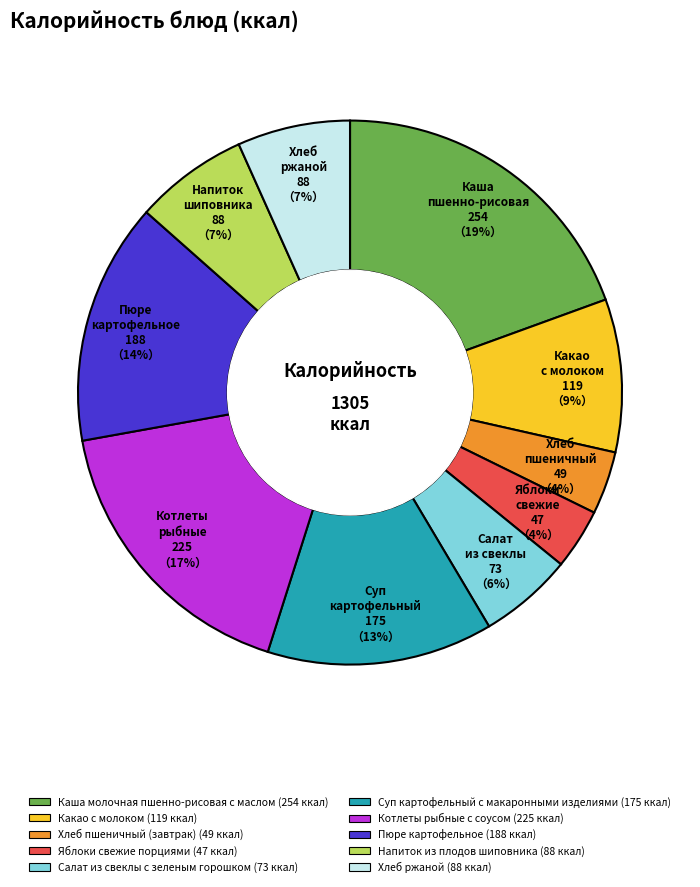

Is Суп картофельный с макаронными изделиями the majority of the pie?

No